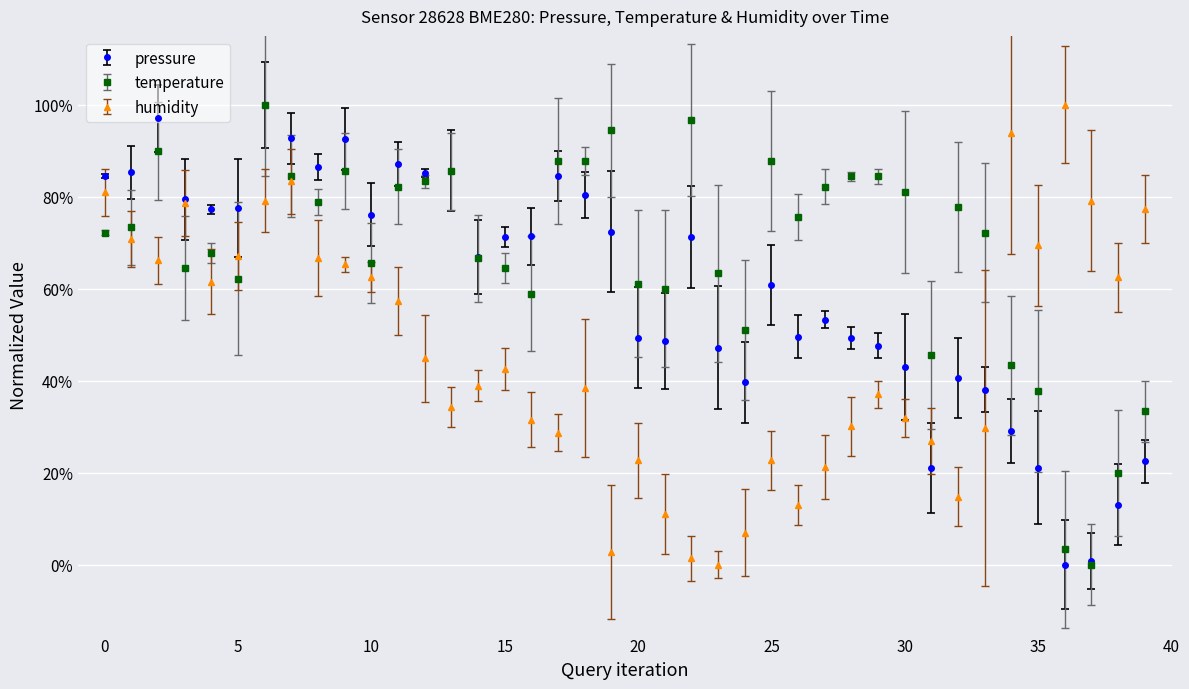

What is the maximum value shown in the chart?

1.0